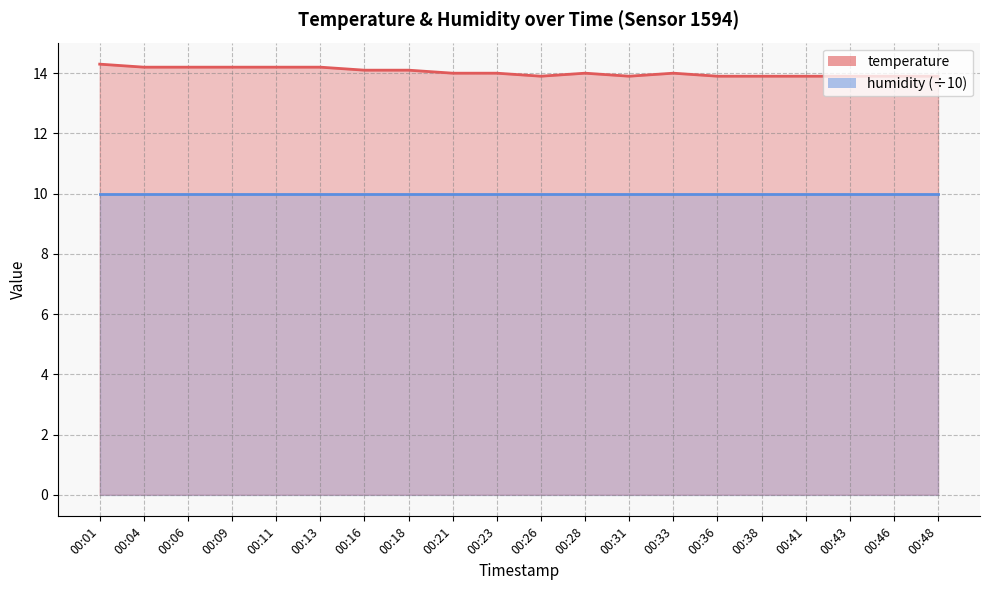

What is the approximate value at 00:41?

13.9